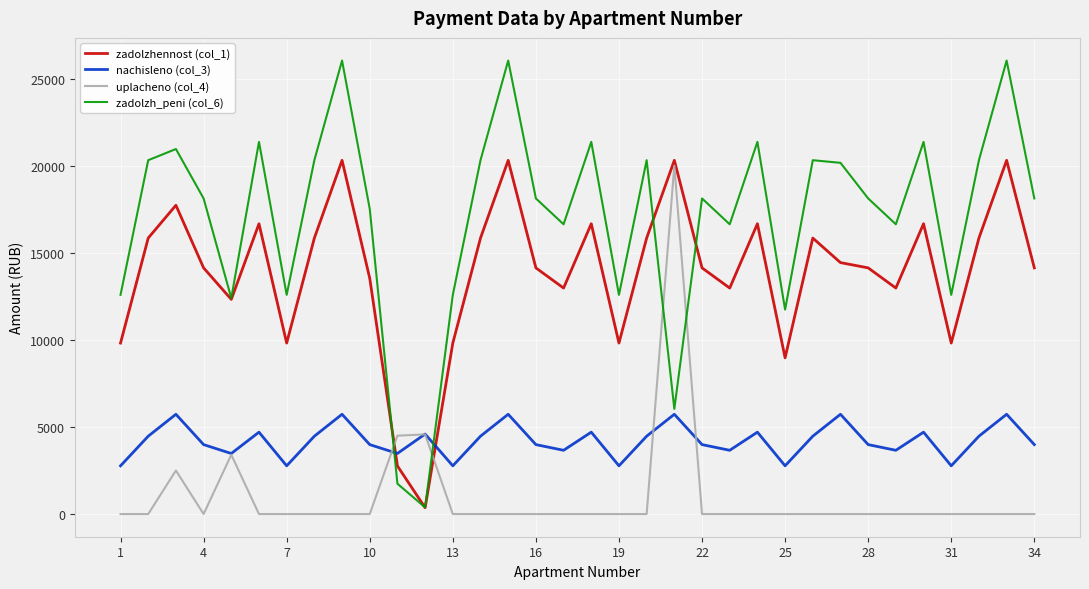

Which series has the largest total across all categories?

zadolzh_peni (col_6)